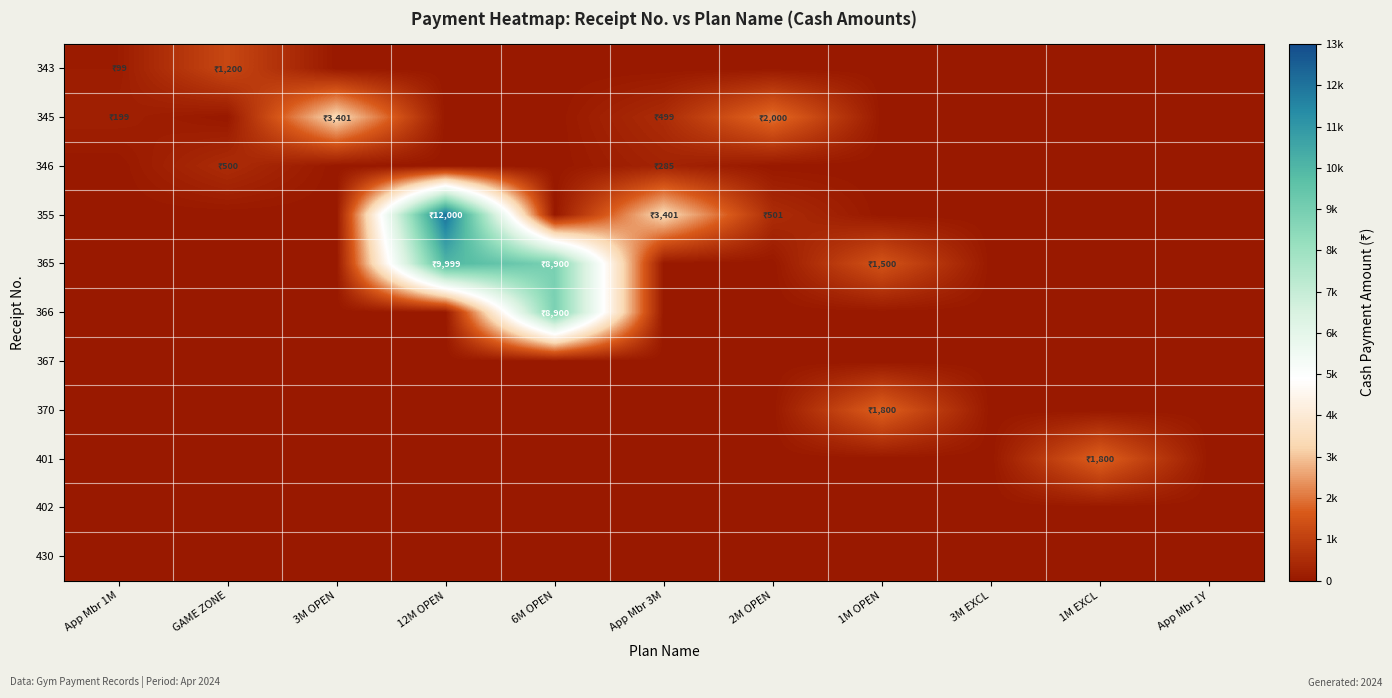

At how many categories does at least one series exceed 6725?

2